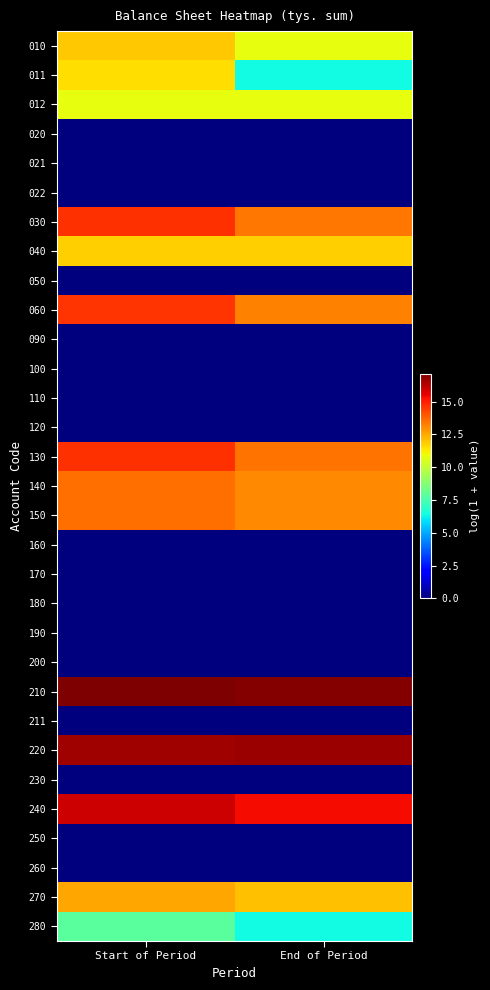

At which category does the chart reach its peak across all series?

Start of Period